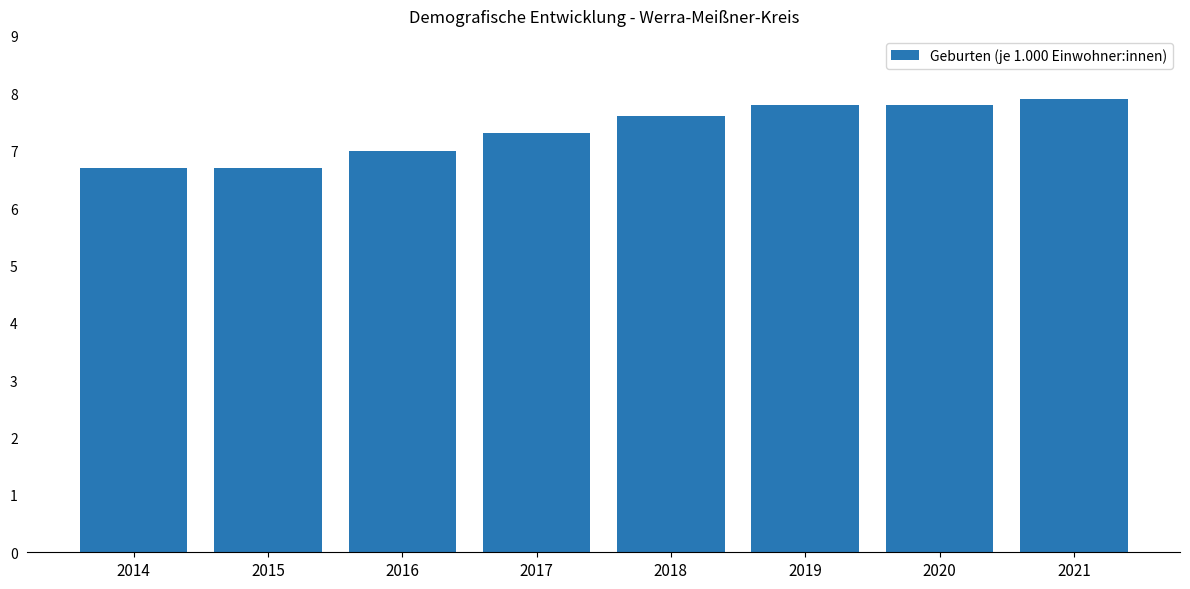

What is the difference between the second highest and minimum values?

1.1